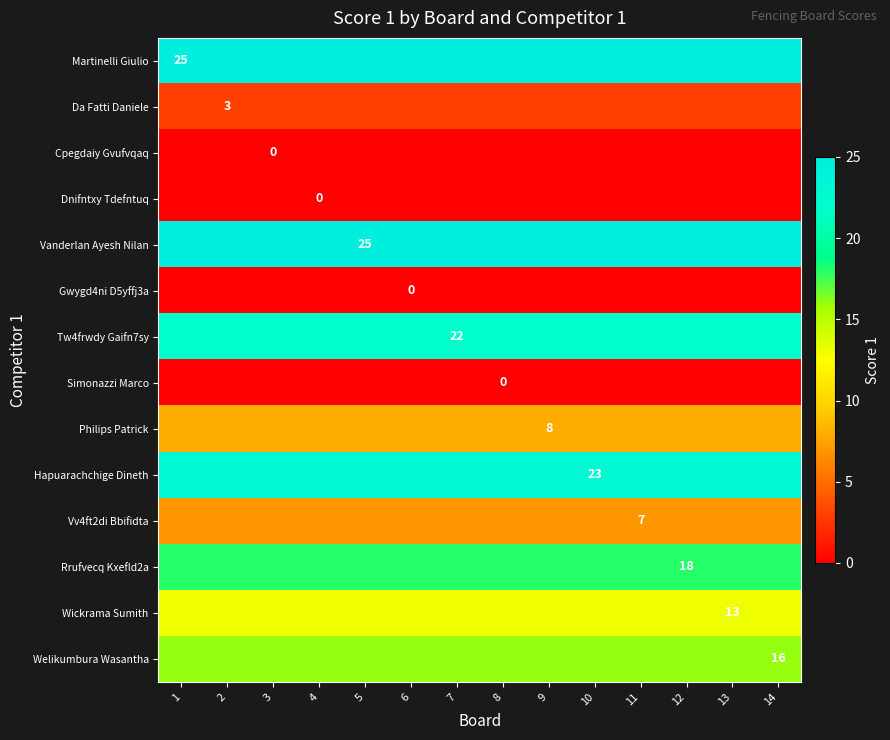

What is the total value across all series at 5?

160